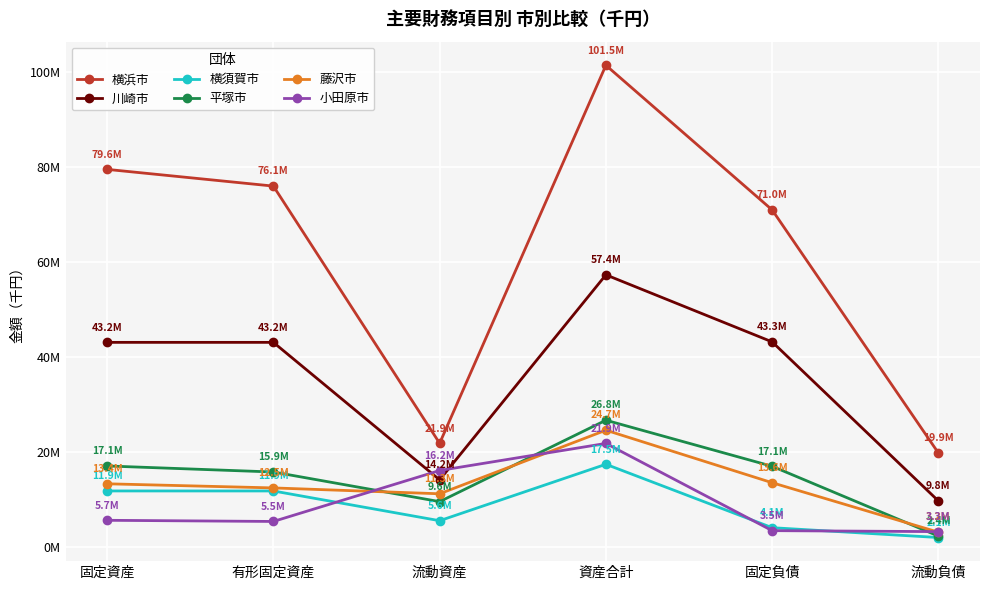

Reading left to right, transcribe all the data shown in this chart.

横浜市: 79571390	76053293	21914963	101486353	71033958	19858177
川崎市: 43160040	43158407	14213139	57373179	43255602	9767374
横須賀市: 11879489	11875808	5613891	17493380	4145685	2074323
平塚市: 17140293	15866685	9629151	26769444	17069139	2372449
藤沢市: 13385248	12516903	11282406	24667654	13609809	3197204
小田原市: 5700693	5456356	16183854	21884547	3522809	3318194